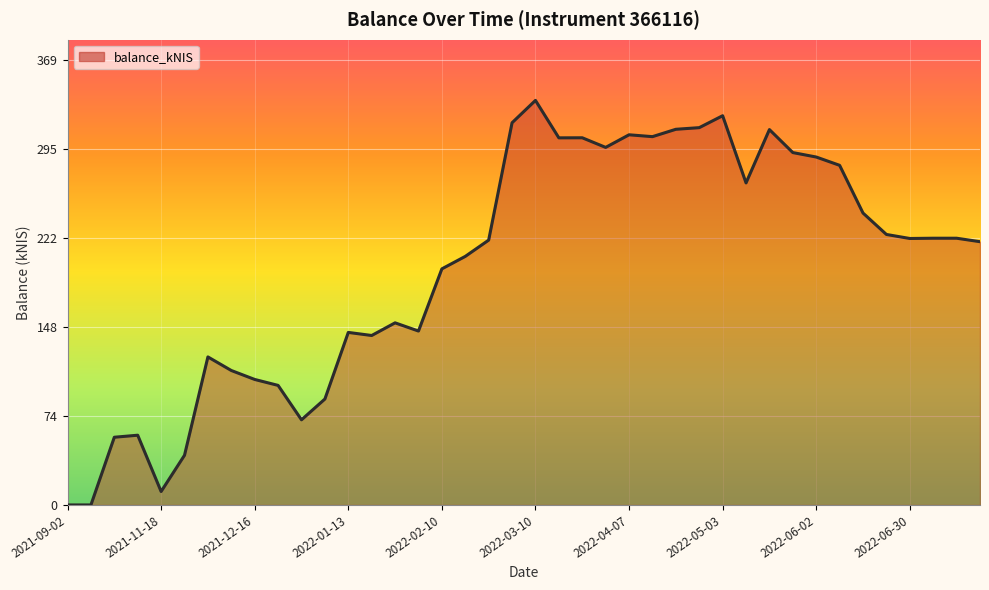

What is the sum of all values?

7871.9